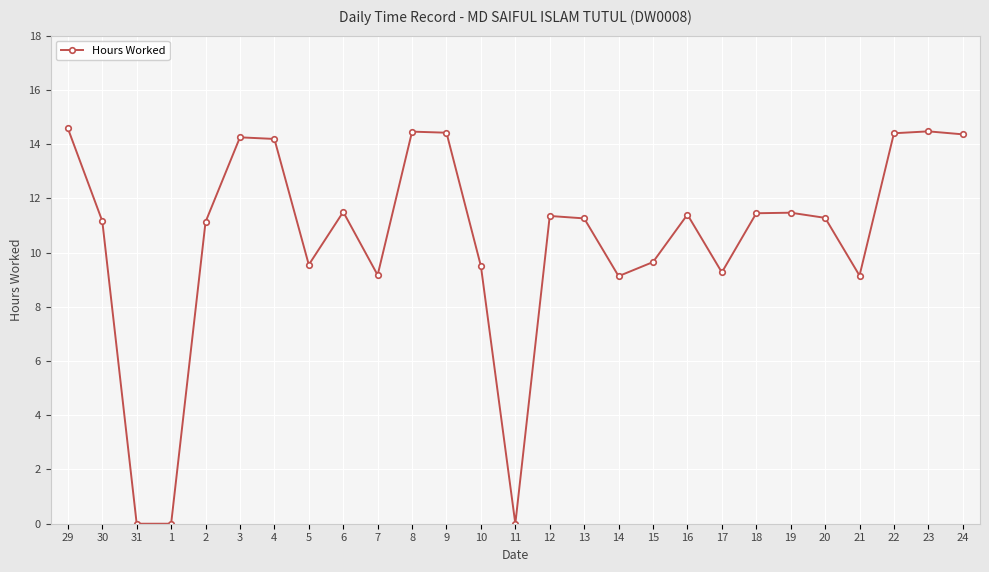

What position from the right is 3?

22